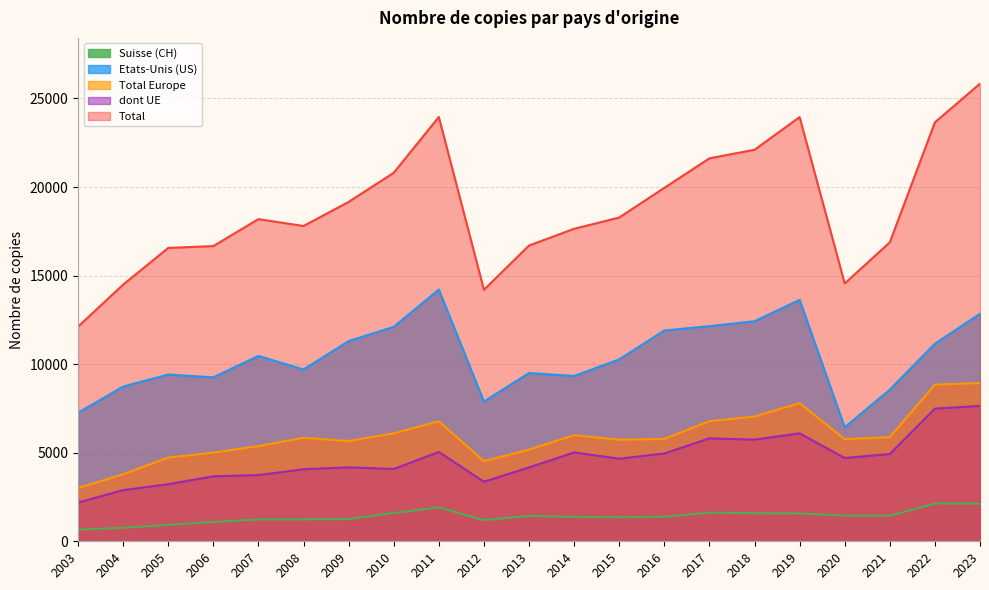

True or false: Etats-Unis (US) has more than 1 interior local peaks.

True